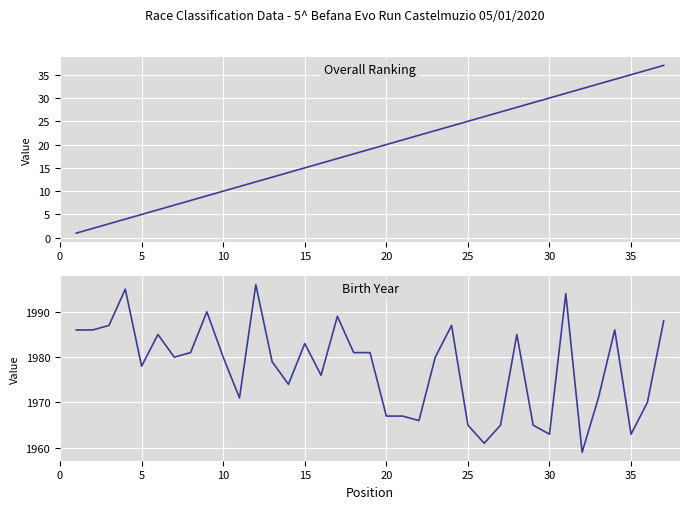

How many series are shown in this chart?

2